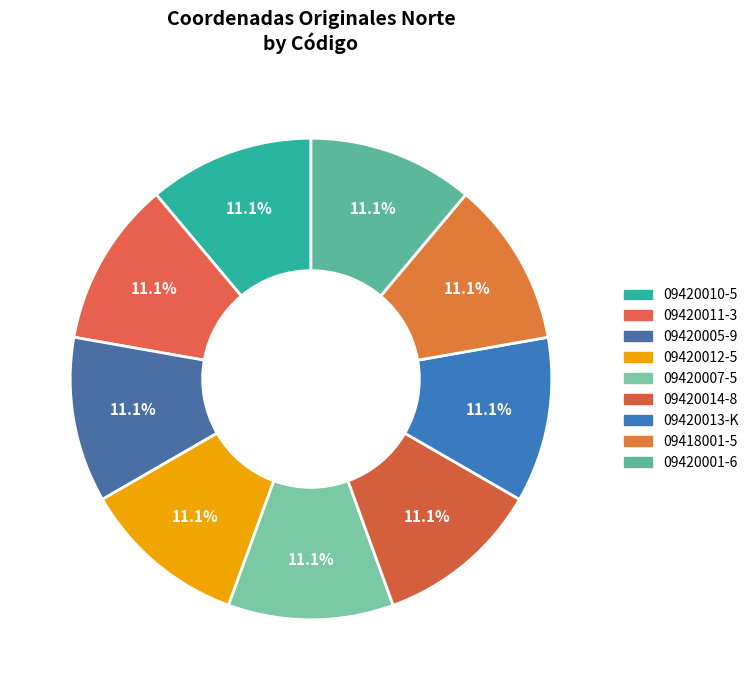

Count the number of slices in the pie.

9